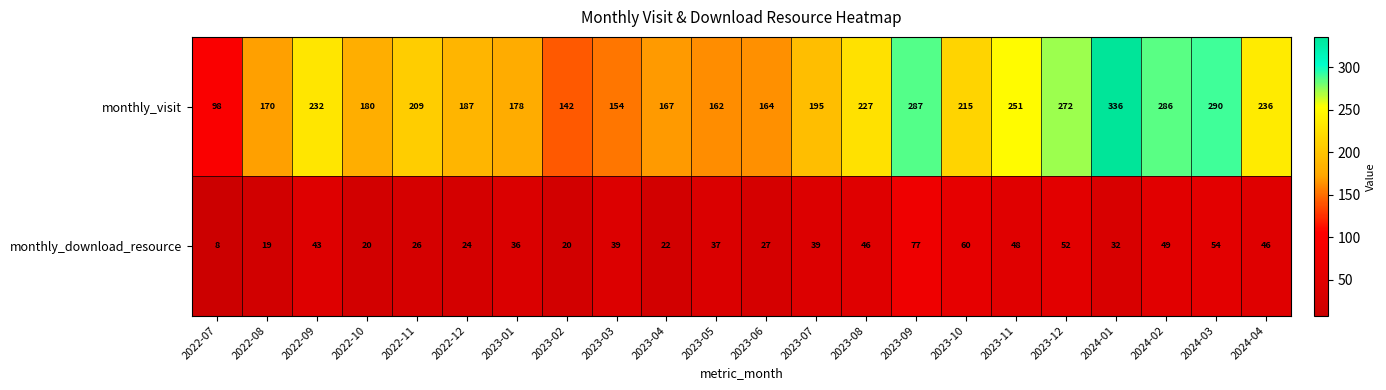

Which series changed the most between 2022-09 and 2024-04?

monthly_visit